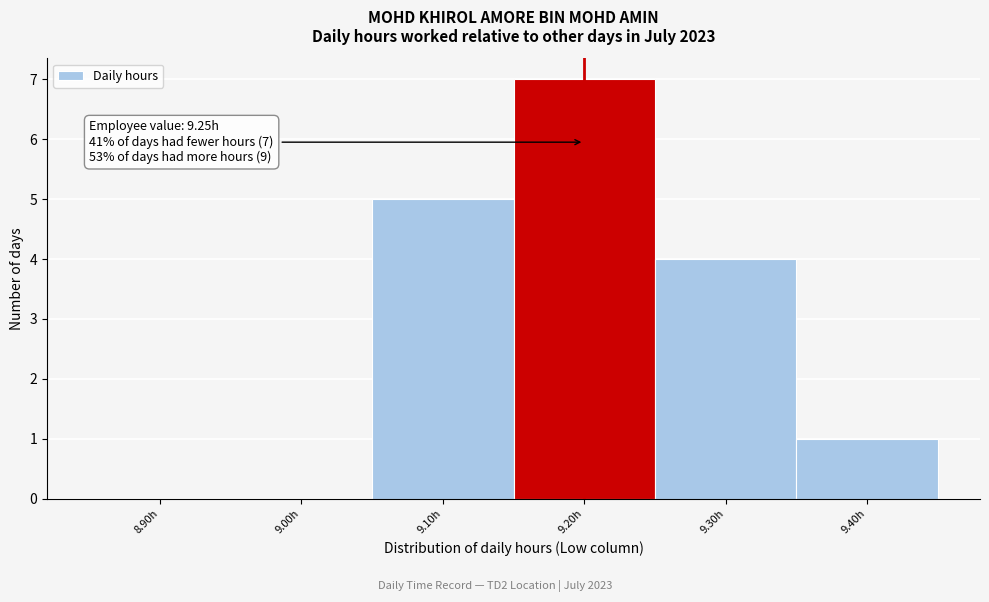

Reading left to right, transcribe all the data shown in this chart.

8.90h=0	9.00h=0	9.10h=5	9.20h=7	9.30h=4	9.40h=1